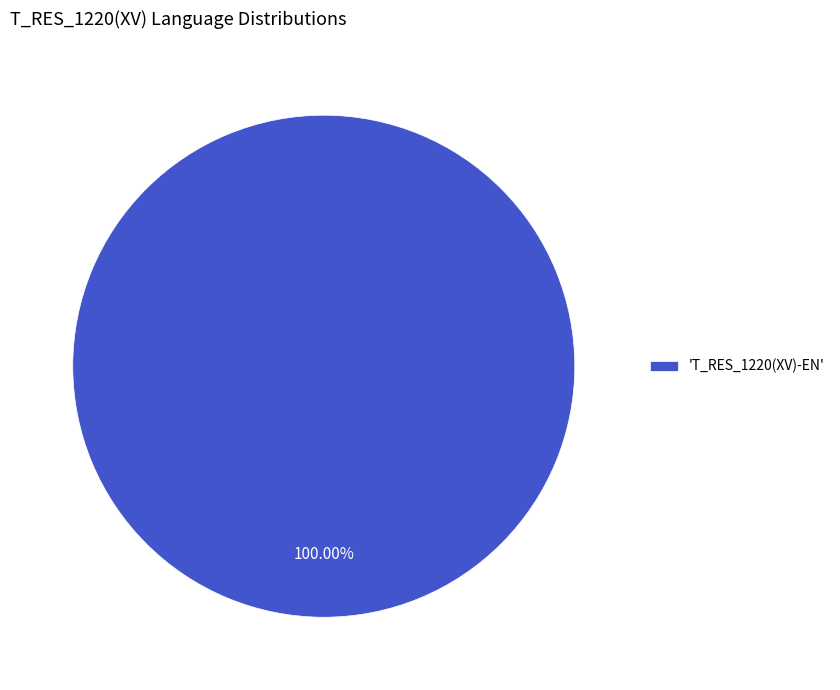

Rank the categories by value from lowest to highest.

'T_RES_1220(XV)-EN'